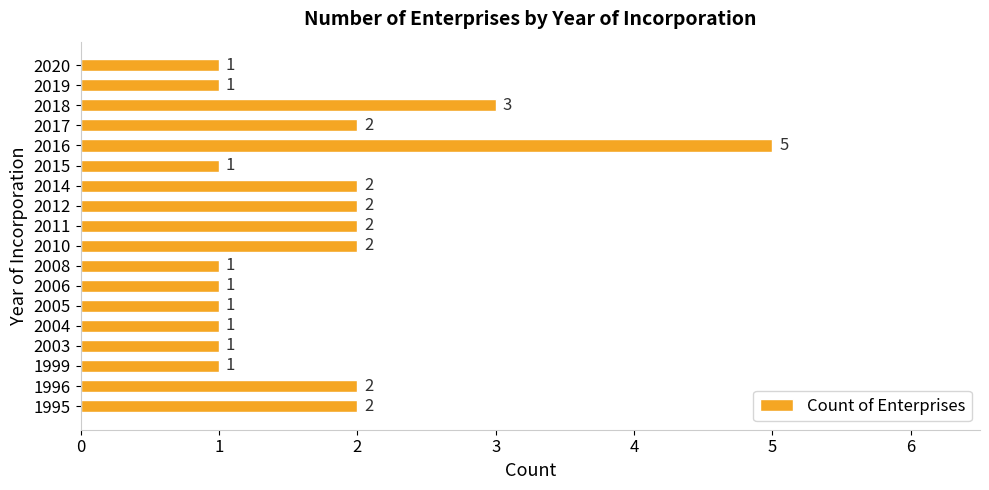

Which has a higher value, 2003 or 2011?

2011